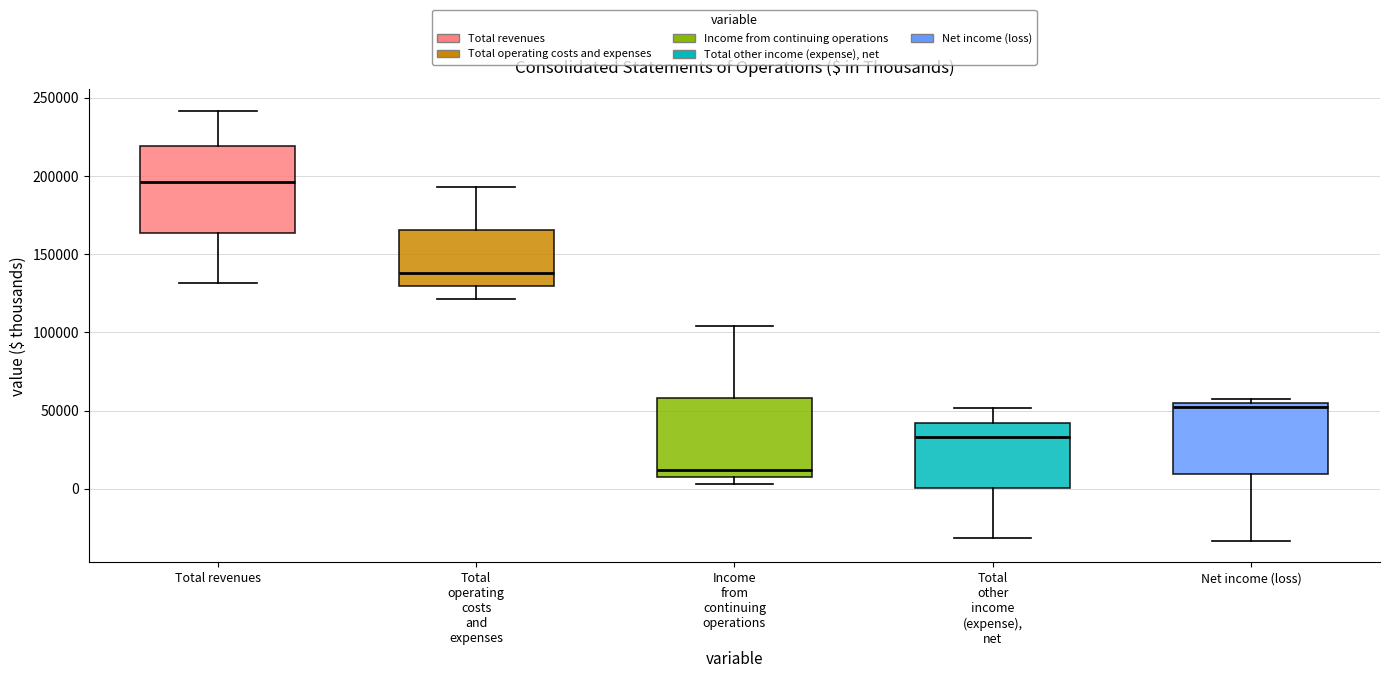

Reading left to right, read every box against the y-axis: the position of its median line, the range the box covers, and the ends of its whiskers. The values are not printed on the chart, so give them approximately, as read against the axis.

Total revenues: median 195000, box 165000 to 220000, whiskers 130000 to 240000
Total operating costs and expenses: median 140000, box 130000 to 165000, whiskers 120000 to 195000
Income from continuing operations: median 10000, box 5000 to 60000, whiskers 5000 (just below the box's lower edge) to 105000
Total other income (expense), net: median 35000, box 0 to 40000, whiskers -30000 to 50000
Net income (loss): median 50000, box 10000 to 55000, whiskers -35000 to 55000 (just above the box's upper edge)